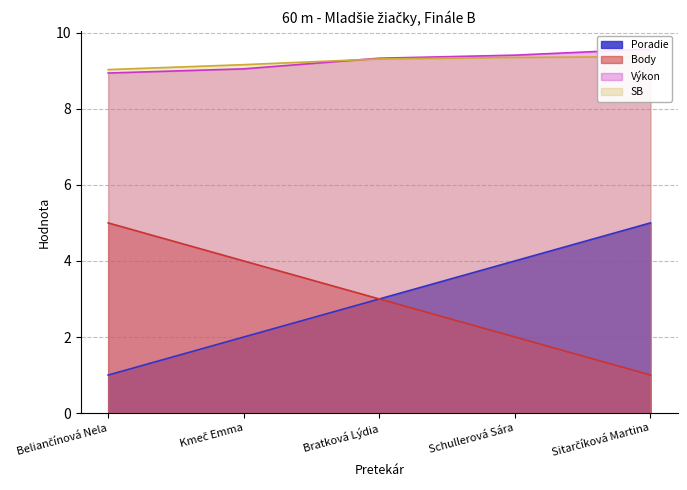

At Sitarčíková Martina, list the series in order from largest to smallest.

Výkon, SB, Poradie, Body